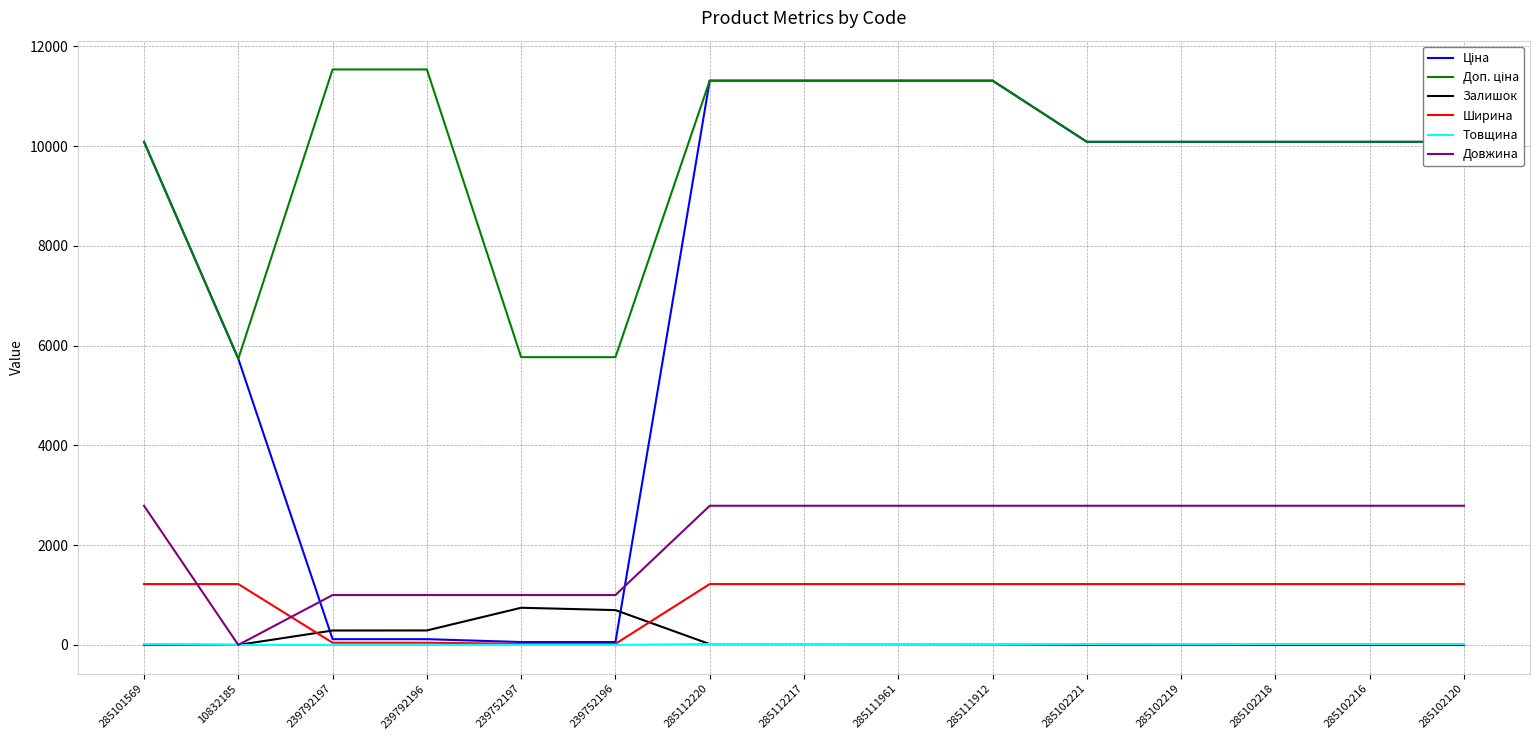

What is the greatest value displayed?

11537.0